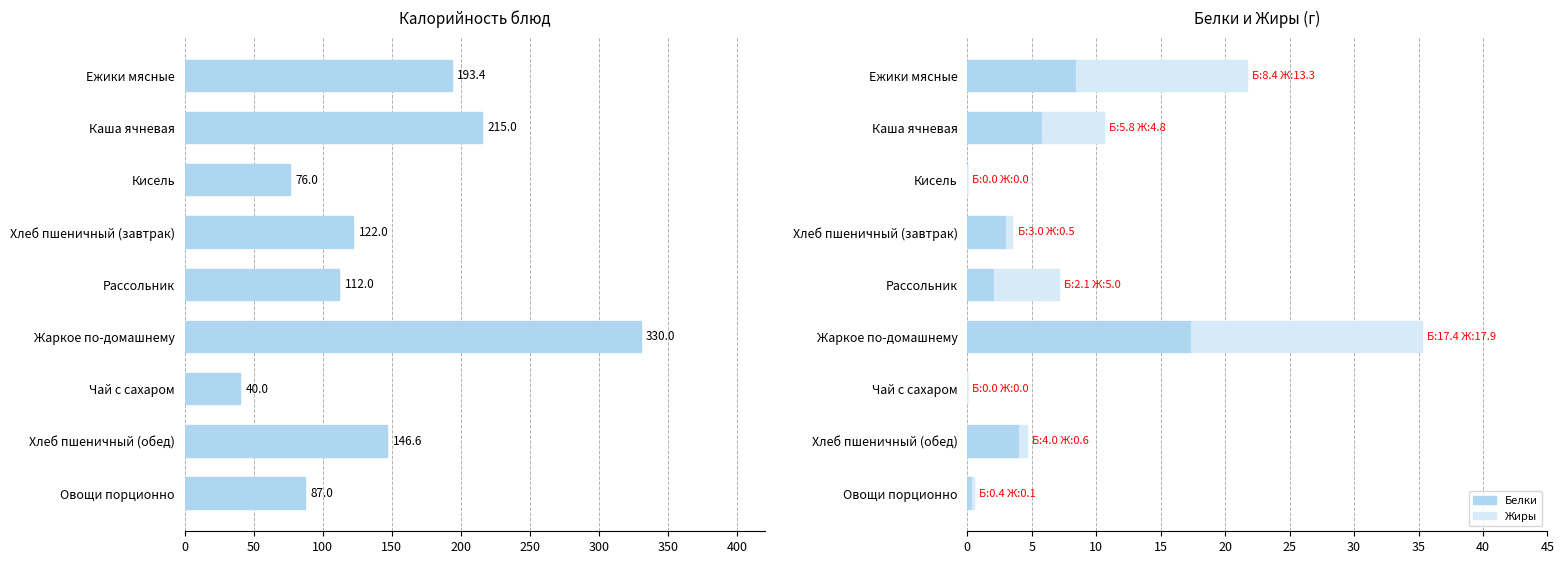

What is the value of the Калорийность bar at the 1st from the left?

193.4